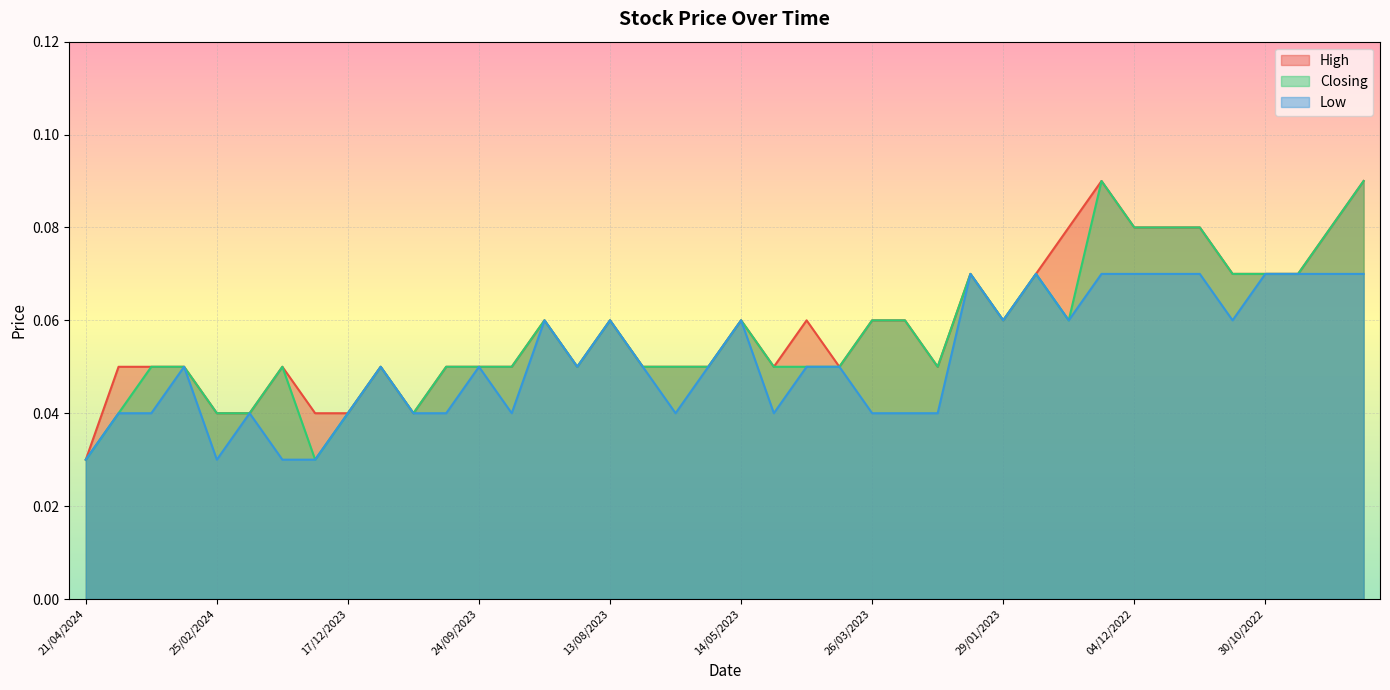

True or false: Closing has a value of 0.1 at 29/01/2023.

True